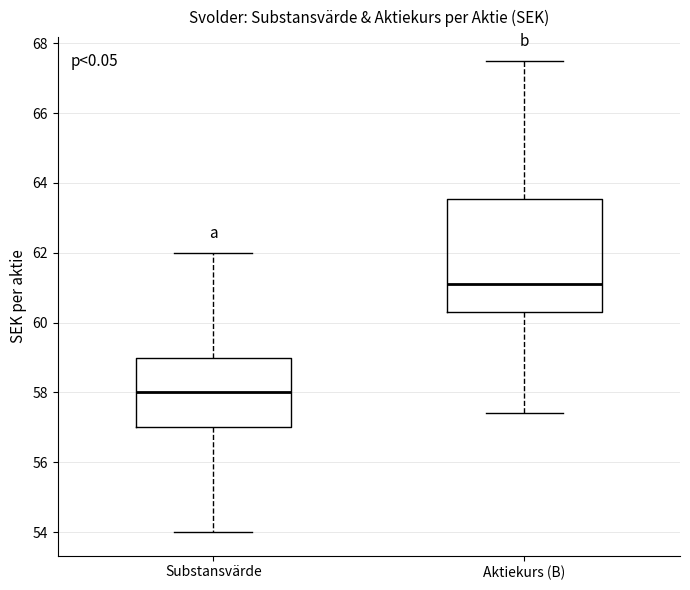

Reading left to right, read every box against the y-axis: the position of its median line, the range the box covers, and the ends of its whiskers. The values are not printed on the chart, so give them approximately, as read against the axis.

Substansvärde: median 58.0, box 57.0 to 59.0, whiskers 54.0 to 62.0
Aktiekurs (B): median 61.2, box 60.4 to 63.6, whiskers 57.4 to 67.6